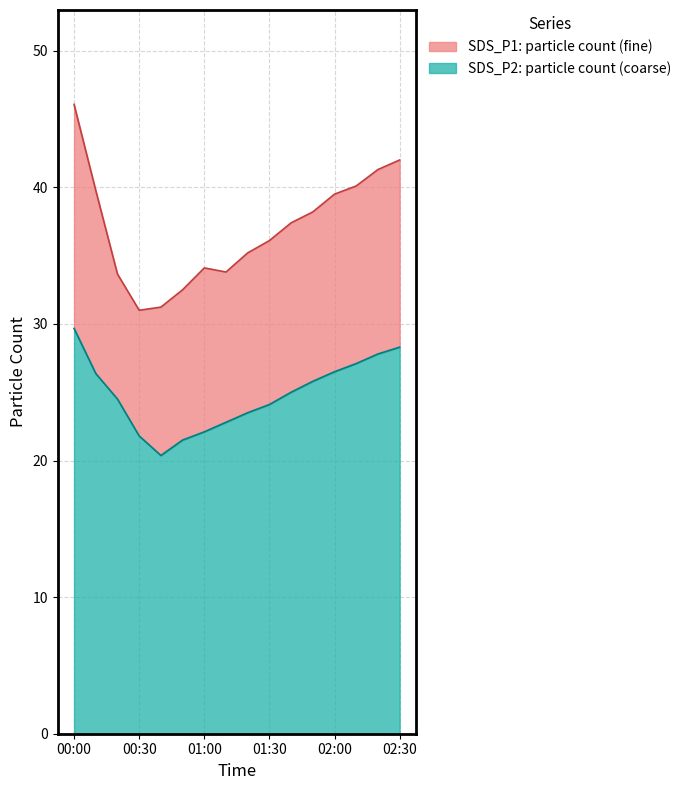

What is the maximum value shown in the chart?

46.1